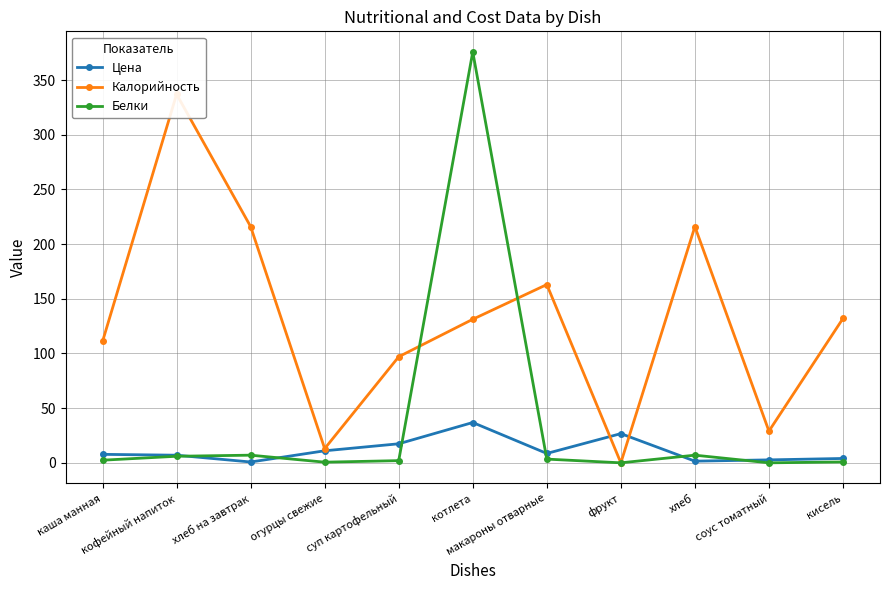

In Калорийность, how many points are higher than both neighbors (excluding endpoints)?

3